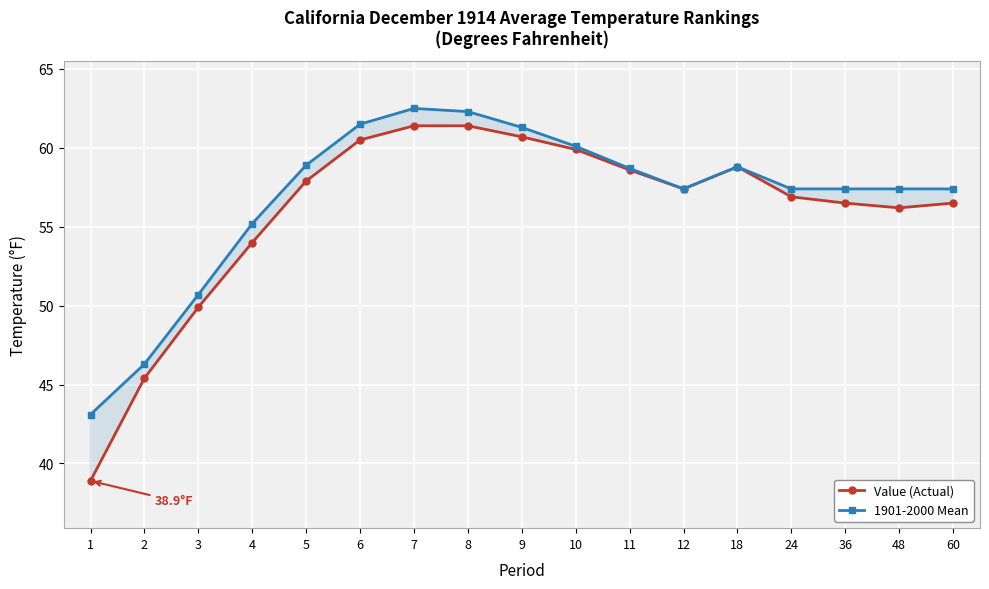

Where is the first local minimum for 1901-2000 Mean?

12